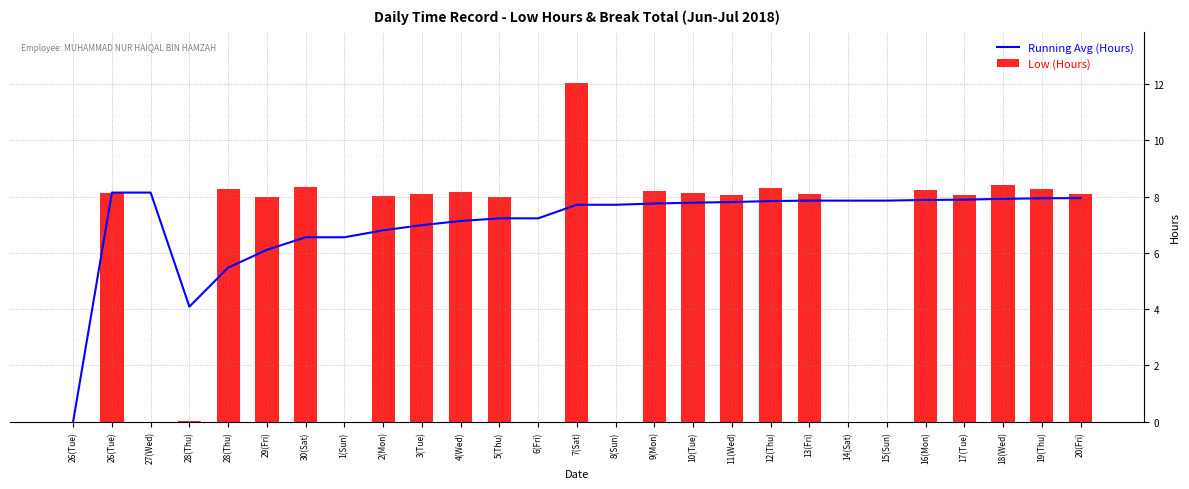

Rank the series at 1(Sun) from highest to lowest value.

Running Avg (Hours), Low (Hours)